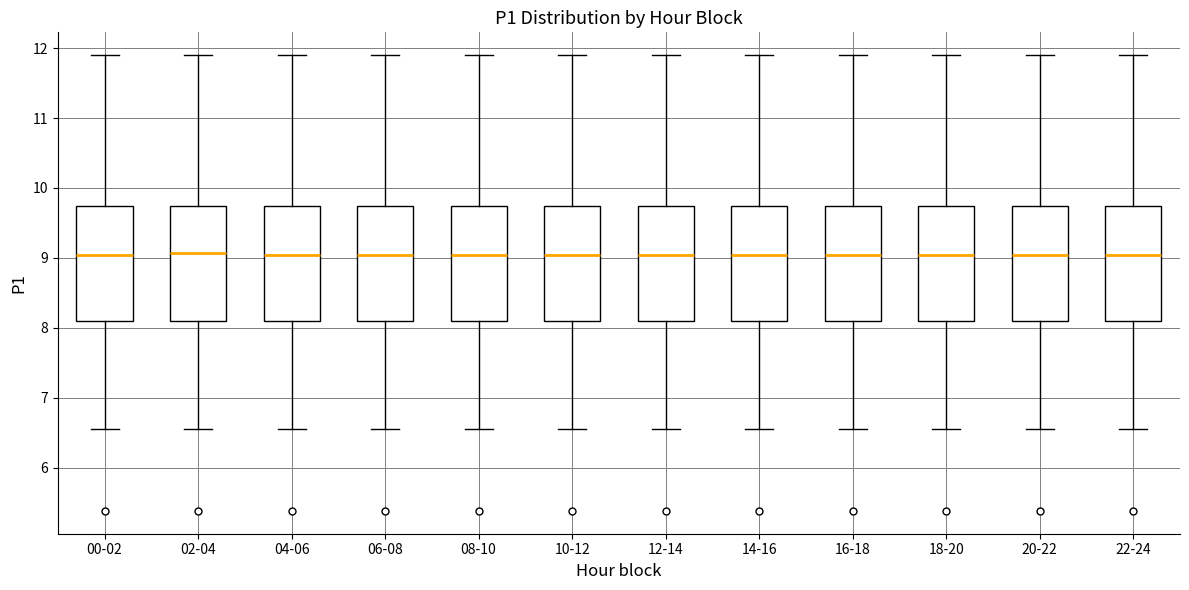

Reading left to right, read every box against the y-axis: the position of its median line, the range the box covers, and the ends of its whiskers. The values are not printed on the chart, so give them approximately, as read against the axis.

00-02: median 9.0, box 8.1 to 9.7, whiskers 6.6 to 11.9
02-04: median 9.1, box 8.1 to 9.7, whiskers 6.6 to 11.9
04-06: median 9.0, box 8.1 to 9.7, whiskers 6.6 to 11.9
06-08: median 9.0, box 8.1 to 9.7, whiskers 6.6 to 11.9
08-10: median 9.0, box 8.1 to 9.7, whiskers 6.6 to 11.9
10-12: median 9.0, box 8.1 to 9.7, whiskers 6.6 to 11.9
12-14: median 9.0, box 8.1 to 9.7, whiskers 6.6 to 11.9
14-16: median 9.0, box 8.1 to 9.7, whiskers 6.6 to 11.9
16-18: median 9.0, box 8.1 to 9.7, whiskers 6.6 to 11.9
18-20: median 9.0, box 8.1 to 9.7, whiskers 6.6 to 11.9
20-22: median 9.0, box 8.1 to 9.7, whiskers 6.6 to 11.9
22-24: median 9.0, box 8.1 to 9.7, whiskers 6.6 to 11.9